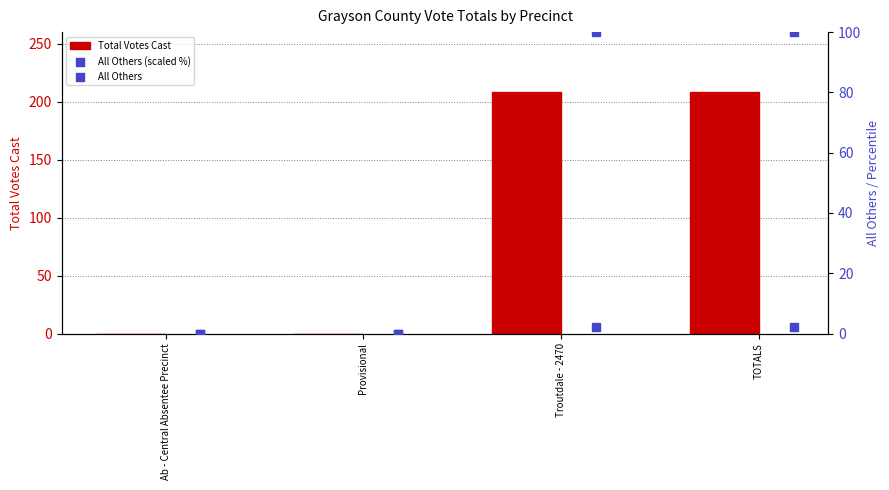

Which series has the widest spread of Y values?

Total Votes Cast